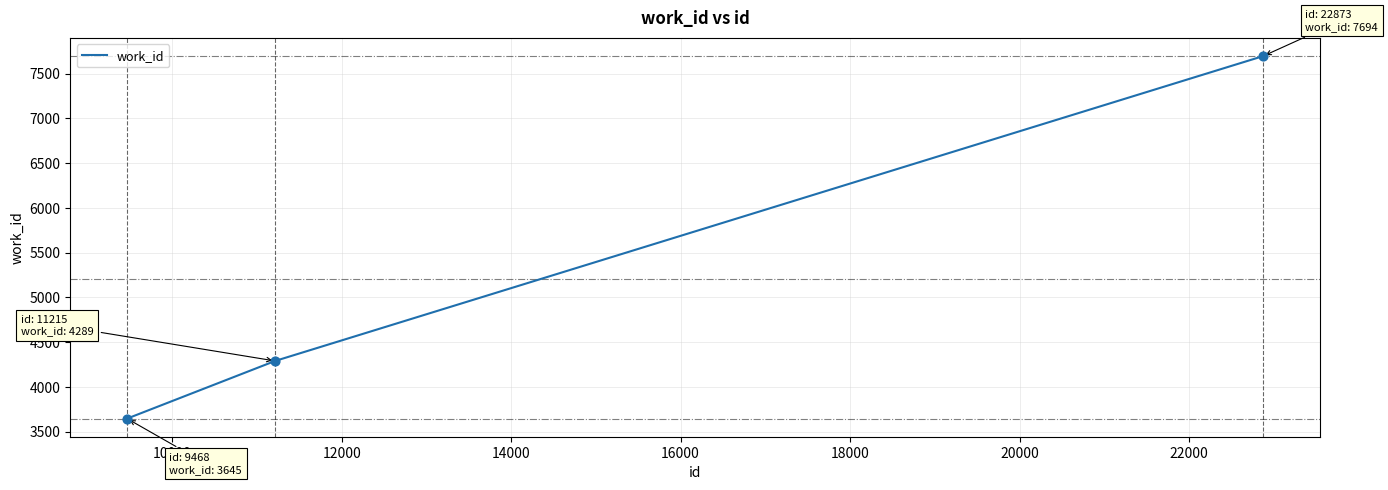

What is the minimum value shown in the chart?

3645